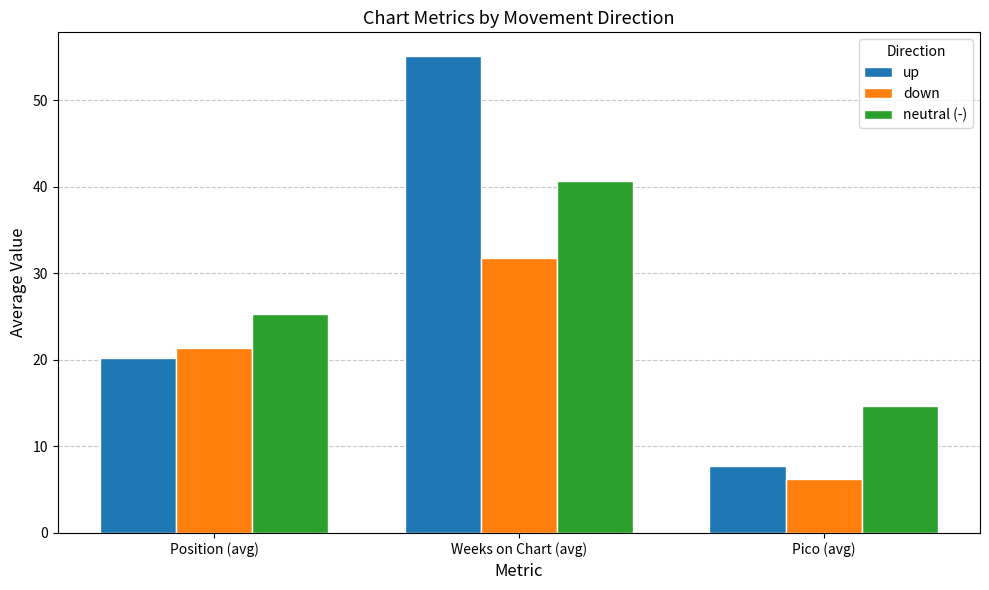

Which category has the highest value in the neutral (-) series?

Weeks on Chart (avg)